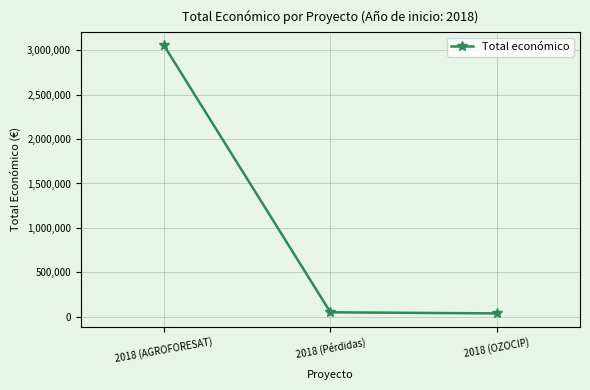

What is the sum of the values at 2018 (Pérdidas) and 2018 (OZOCIP)?

91505